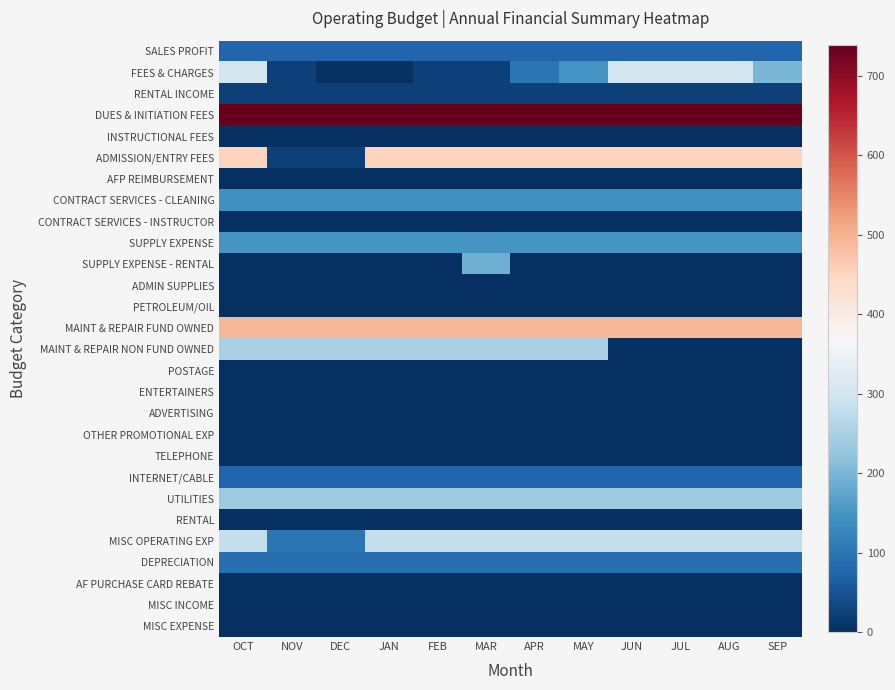

Reading left to right, list all the values displayed in this chart.

SALES PROFIT: OCT=75	NOV=75	DEC=75	JAN=75	FEB=75	MAR=75	APR=75	MAY=75	JUN=75	JUL=75	AUG=75	SEP=75
FEES & CHARGES: OCT=300	NOV=25	DEC=0	JAN=0	FEB=25	MAR=25	APR=100	MAY=150	JUN=300	JUL=300	AUG=300	SEP=200
RENTAL INCOME: OCT=25	NOV=25	DEC=25	JAN=25	FEB=25	MAR=25	APR=25	MAY=25	JUN=25	JUL=25	AUG=25	SEP=25
DUES & INITIATION FEES: OCT=738	NOV=738	DEC=738	JAN=738	FEB=738	MAR=738	APR=738	MAY=738	JUN=738	JUL=738	AUG=738	SEP=738
INSTRUCTIONAL FEES: OCT=0	NOV=0	DEC=0	JAN=0	FEB=0	MAR=0	APR=0	MAY=0	JUN=0	JUL=0	AUG=0	SEP=0
ADMISSION/ENTRY FEES: OCT=450	NOV=25	DEC=25	JAN=450	FEB=450	MAR=450	APR=450	MAY=450	JUN=450	JUL=450	AUG=450	SEP=450
AFP REIMBURSEMENT: OCT=0	NOV=0	DEC=0	JAN=0	FEB=0	MAR=0	APR=0	MAY=0	JUN=0	JUL=0	AUG=0	SEP=0
CONTRACT SERVICES - CLEANING: OCT=145	NOV=145	DEC=145	JAN=145	FEB=145	MAR=145	APR=145	MAY=145	JUN=145	JUL=145	AUG=145	SEP=145
CONTRACT SERVICES - INSTRUCTOR: OCT=0	NOV=0	DEC=0	JAN=0	FEB=0	MAR=0	APR=0	MAY=0	JUN=0	JUL=0	AUG=0	SEP=0
SUPPLY EXPENSE: OCT=150	NOV=150	DEC=150	JAN=150	FEB=150	MAR=150	APR=150	MAY=150	JUN=150	JUL=150	AUG=150	SEP=150
SUPPLY EXPENSE - RENTAL: OCT=0	NOV=0	DEC=0	JAN=0	FEB=0	MAR=190	APR=0	MAY=0	JUN=0	JUL=0	AUG=0	SEP=0
ADMIN SUPPLIES: OCT=0	NOV=0	DEC=0	JAN=0	FEB=0	MAR=0	APR=0	MAY=0	JUN=0	JUL=0	AUG=0	SEP=0
PETROLEUM/OIL: OCT=0	NOV=0	DEC=0	JAN=0	FEB=0	MAR=0	APR=0	MAY=0	JUN=0	JUL=0	AUG=0	SEP=0
MAINT & REPAIR FUND OWNED: OCT=492	NOV=492	DEC=492	JAN=492	FEB=492	MAR=492	APR=492	MAY=492	JUN=492	JUL=492	AUG=492	SEP=492
MAINT & REPAIR NON FUND OWNED: OCT=250	NOV=250	DEC=250	JAN=250	FEB=250	MAR=250	APR=250	MAY=250	JUN=0	JUL=0	AUG=0	SEP=0
POSTAGE: OCT=0	NOV=0	DEC=0	JAN=0	FEB=0	MAR=0	APR=0	MAY=0	JUN=0	JUL=0	AUG=0	SEP=0
ENTERTAINERS: OCT=0	NOV=0	DEC=0	JAN=0	FEB=0	MAR=0	APR=0	MAY=0	JUN=0	JUL=0	AUG=0	SEP=0
ADVERTISING: OCT=0	NOV=0	DEC=0	JAN=0	FEB=0	MAR=0	APR=0	MAY=0	JUN=0	JUL=0	AUG=0	SEP=0
OTHER PROMOTIONAL EXP: OCT=0	NOV=0	DEC=0	JAN=0	FEB=0	MAR=0	APR=0	MAY=0	JUN=0	JUL=0	AUG=0	SEP=0
TELEPHONE: OCT=0	NOV=0	DEC=0	JAN=0	FEB=0	MAR=0	APR=0	MAY=0	JUN=0	JUL=0	AUG=0	SEP=0
INTERNET/CABLE: OCT=75	NOV=75	DEC=75	JAN=75	FEB=75	MAR=75	APR=75	MAY=75	JUN=75	JUL=75	AUG=75	SEP=75
UTILITIES: OCT=235	NOV=235	DEC=235	JAN=235	FEB=235	MAR=235	APR=235	MAY=235	JUN=235	JUL=235	AUG=235	SEP=235
RENTAL: OCT=0	NOV=0	DEC=0	JAN=0	FEB=0	MAR=0	APR=0	MAY=0	JUN=0	JUL=0	AUG=0	SEP=0
MISC OPERATING EXP: OCT=280	NOV=100	DEC=100	JAN=280	FEB=280	MAR=280	APR=280	MAY=280	JUN=280	JUL=280	AUG=280	SEP=280
DEPRECIATION: OCT=90	NOV=90	DEC=90	JAN=90	FEB=90	MAR=90	APR=90	MAY=90	JUN=90	JUL=90	AUG=90	SEP=90
AF PURCHASE CARD REBATE: OCT=0	NOV=0	DEC=0	JAN=0	FEB=0	MAR=0	APR=0	MAY=0	JUN=0	JUL=0	AUG=0	SEP=0
MISC INCOME: OCT=0	NOV=0	DEC=0	JAN=0	FEB=0	MAR=0	APR=0	MAY=0	JUN=0	JUL=0	AUG=0	SEP=0
MISC EXPENSE: OCT=0	NOV=0	DEC=0	JAN=0	FEB=0	MAR=0	APR=0	MAY=0	JUN=0	JUL=0	AUG=0	SEP=0